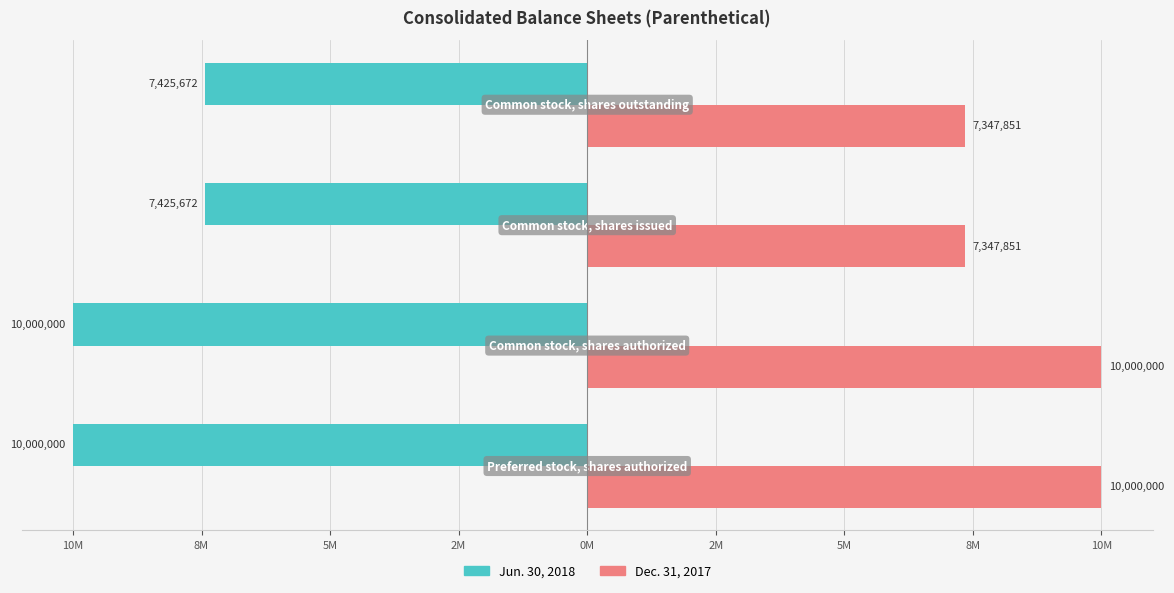

What are all the series names shown in the legend?

Jun. 30, 2018, Dec. 31, 2017